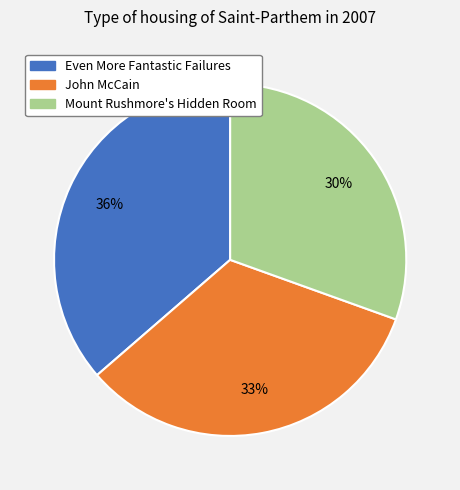

To the nearest percent, what percentage of the pie is Even More Fantastic Failures?

36%